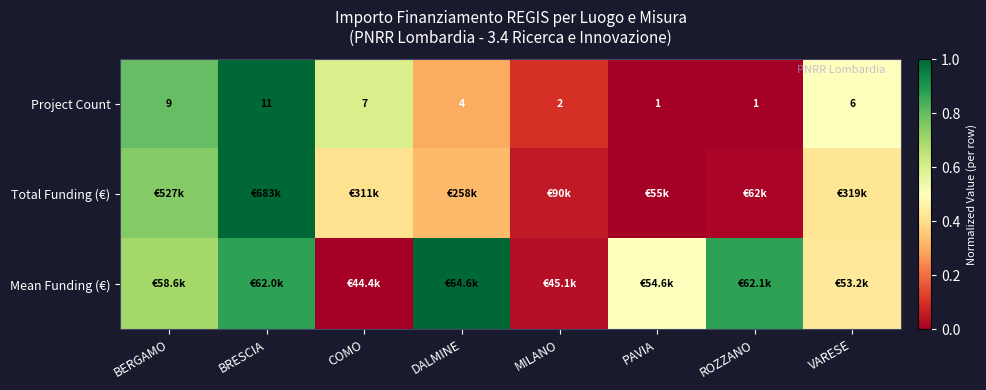

Which category has the highest value in the Project Count series?

BRESCIA